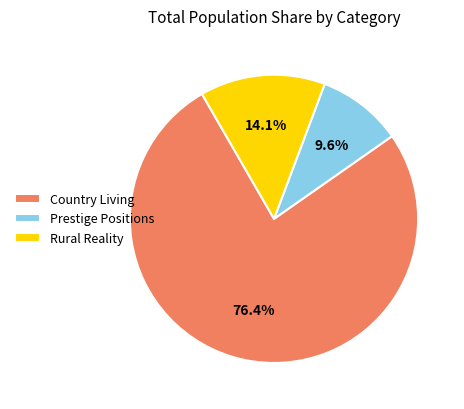

Is there a majority slice in this chart?

Yes